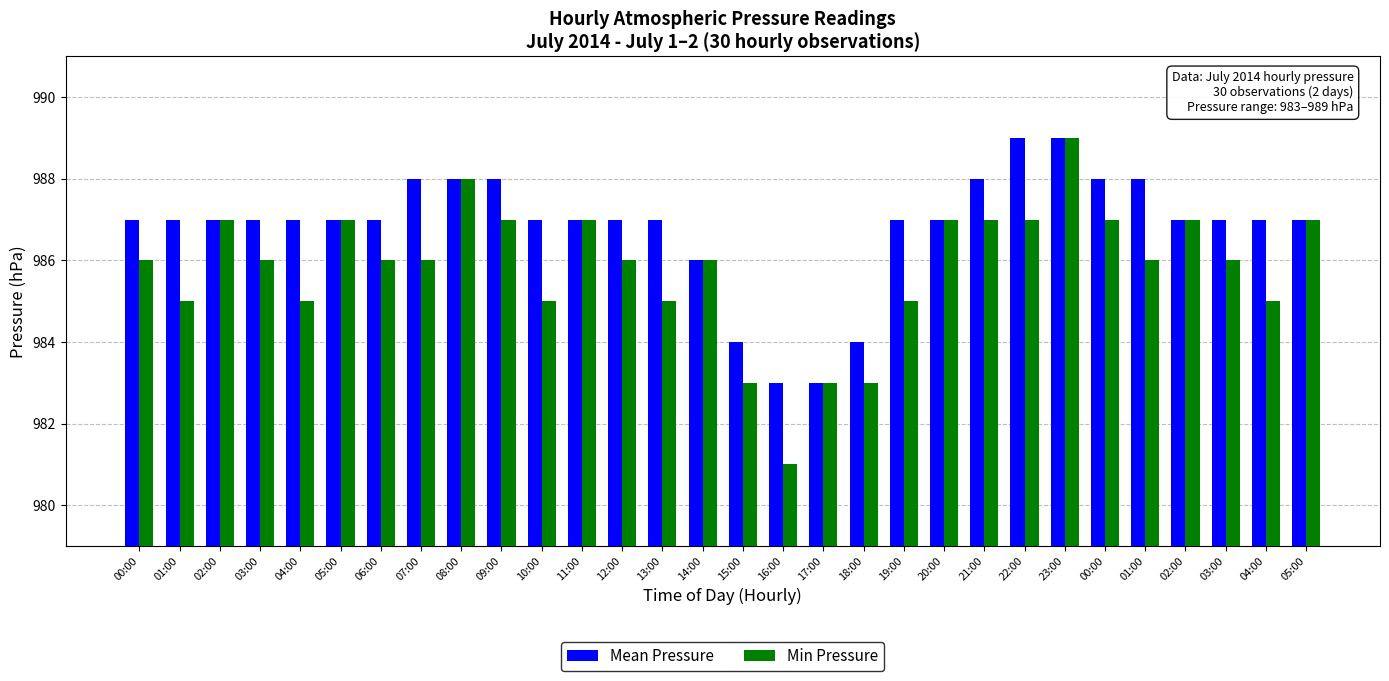

What is the label of the 13th bar from the right?

17:00